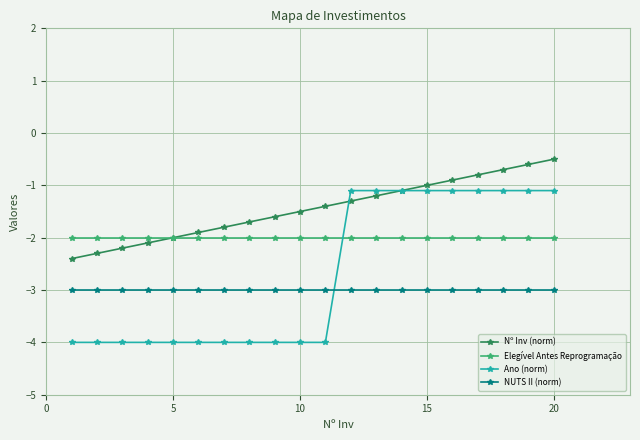

What is the value of the Elegível Antes Reprogramação point at the 2nd from the left?

-2.0